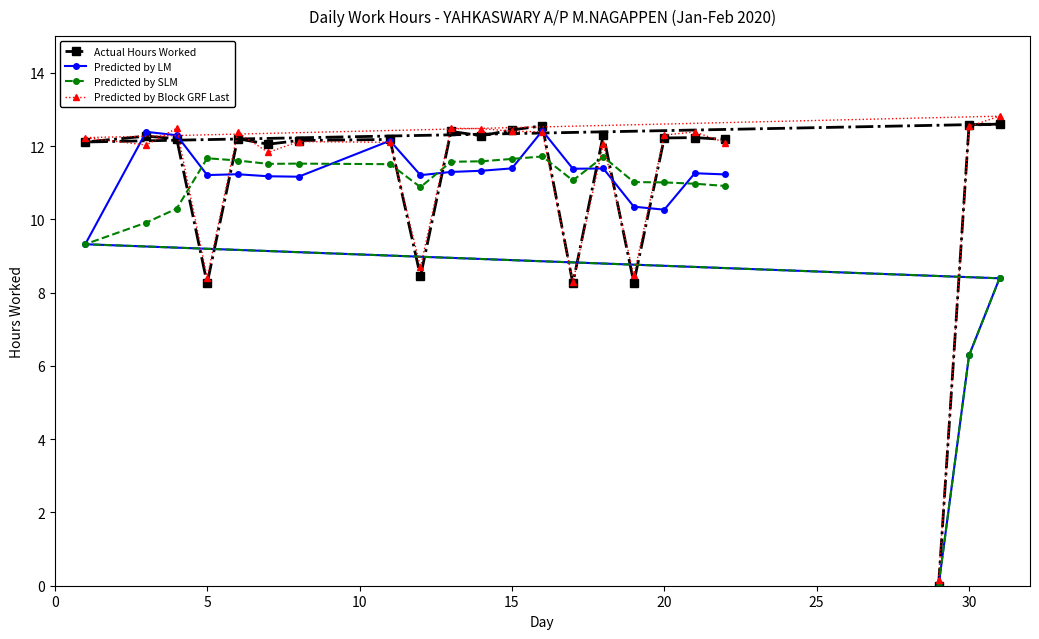

True or false: Actual Hours Worked and Predicted by Block GRF Last cross at least once.

True